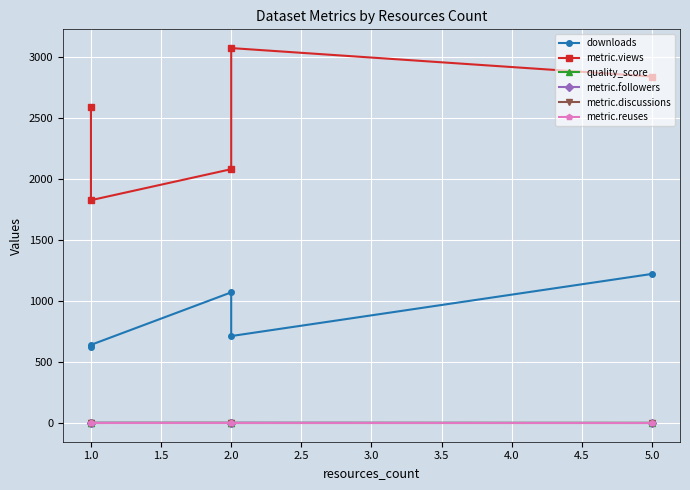

What are all the series names shown in the legend?

downloads, metric.views, quality_score, metric.followers, metric.discussions, metric.reuses